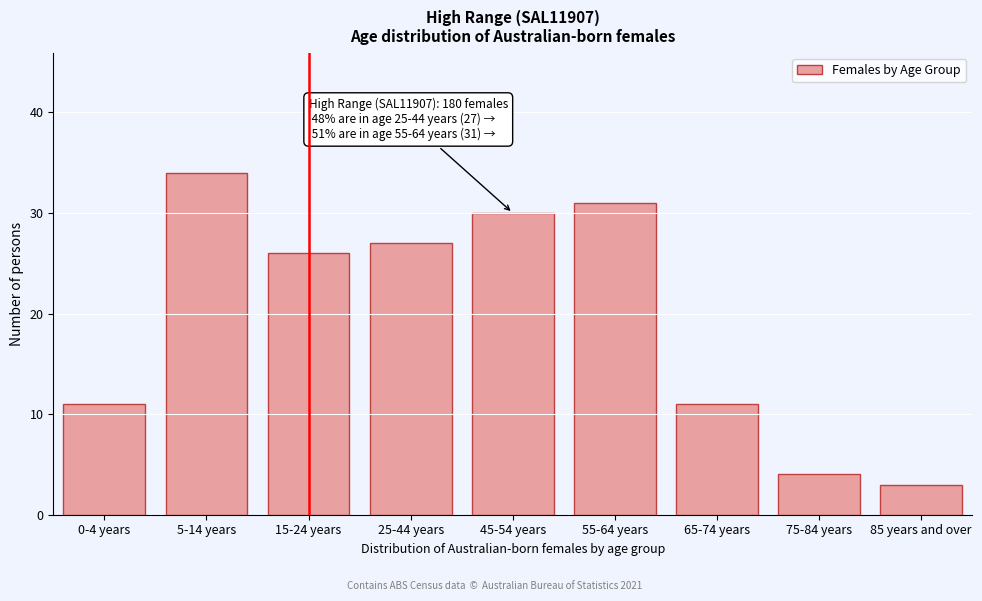

Reading left to right, extract all data points from this chart.

0-4 years=11	5-14 years=34	15-24 years=26	25-44 years=27	45-54 years=30	55-64 years=31	65-74 years=11	75-84 years=4	85 years and over=3